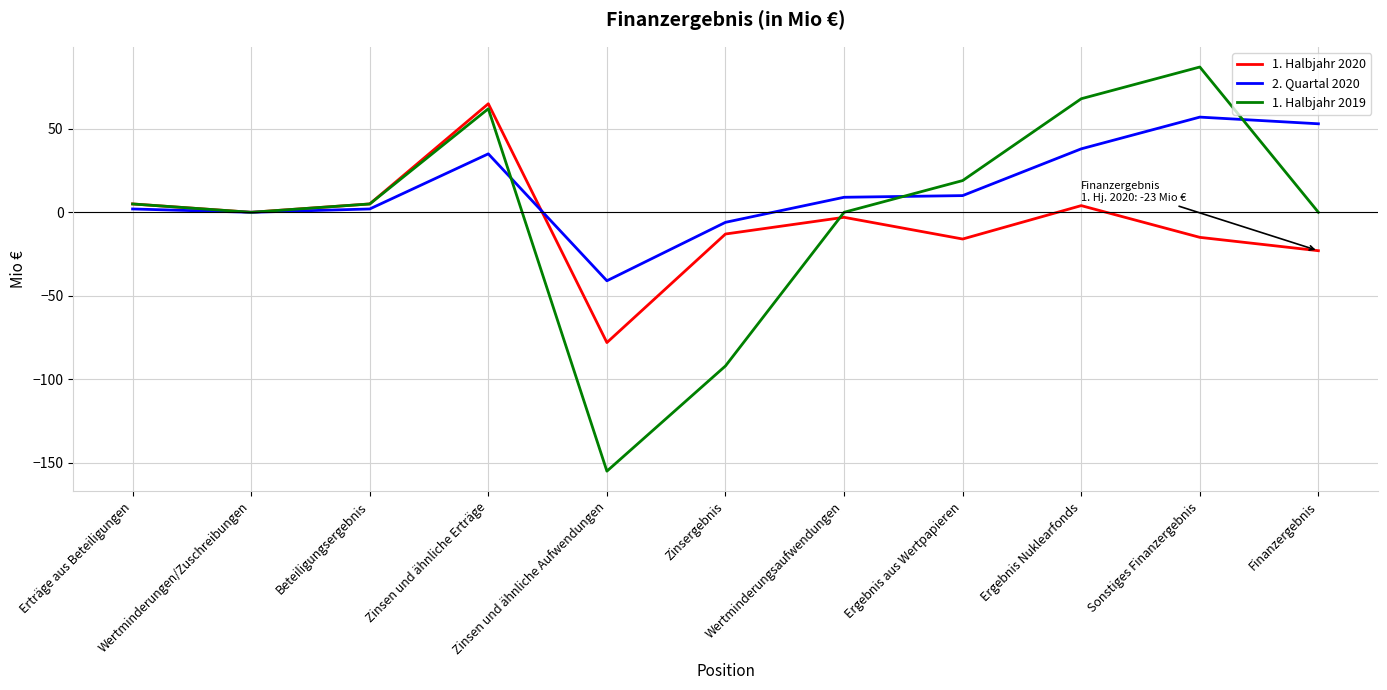

Which series has the largest total across all categories?

2. Quartal 2020